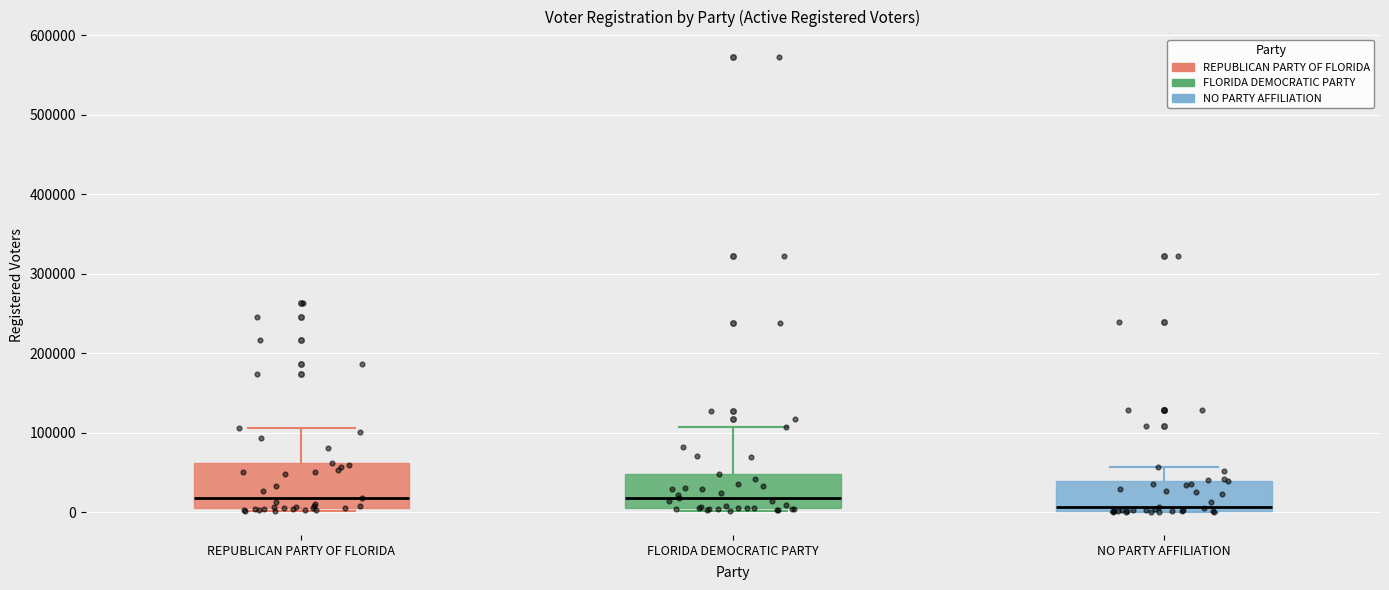

Which box has the lowest median line?

NO PARTY AFFILIATION